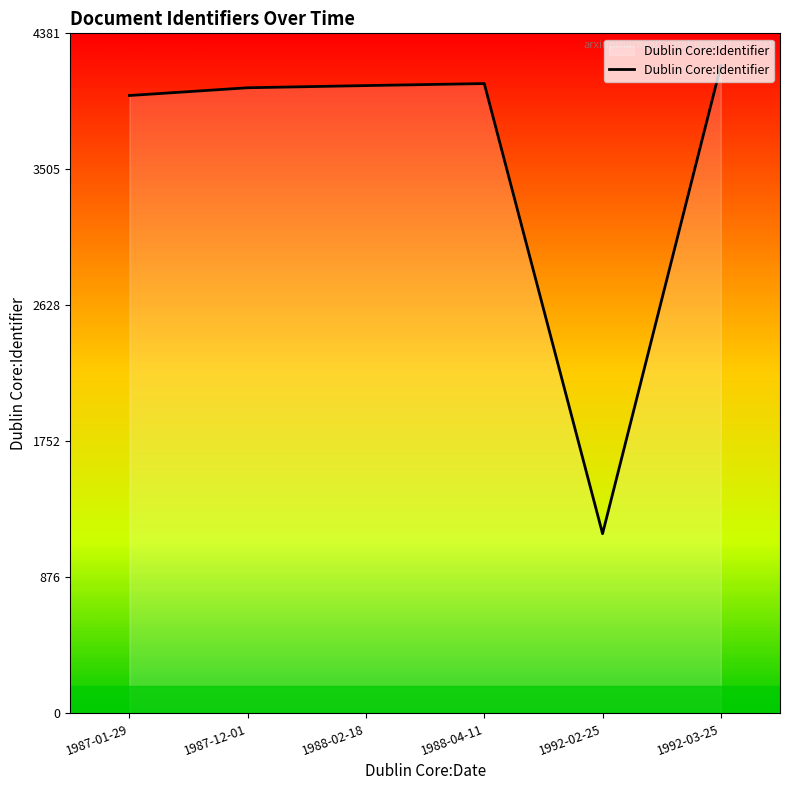

What is the difference between the maximum and minimum values?

3015